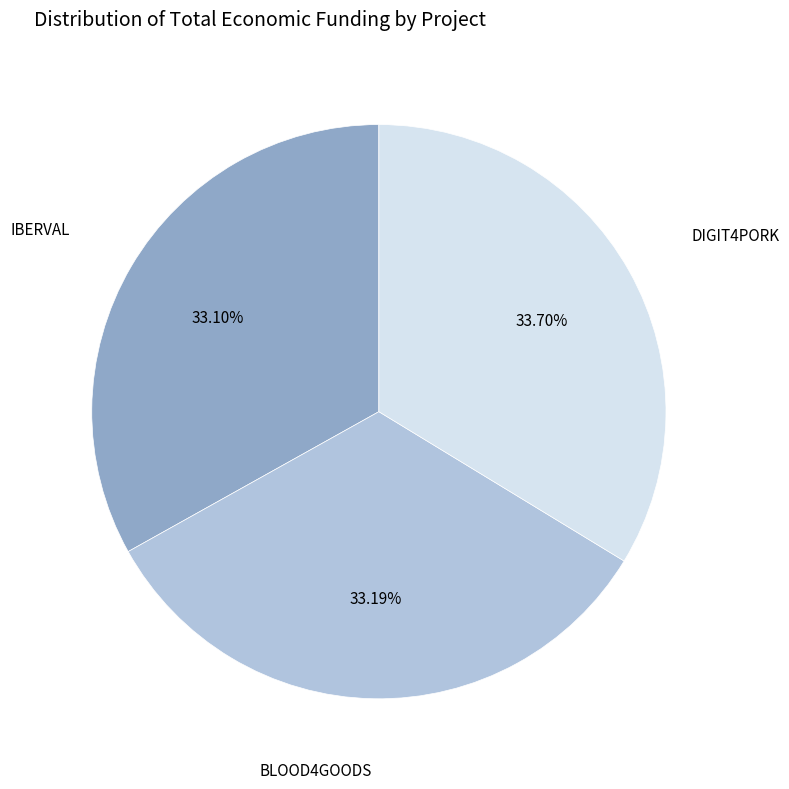

Do IBERVAL and BLOOD4GOODS together represent more than half of the pie?

Yes